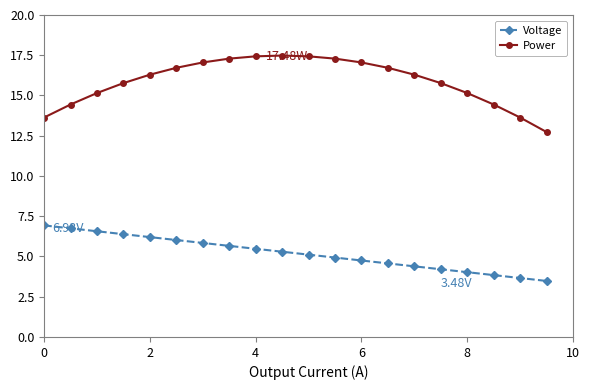

At how many categories does at least one series exceed 16?

11